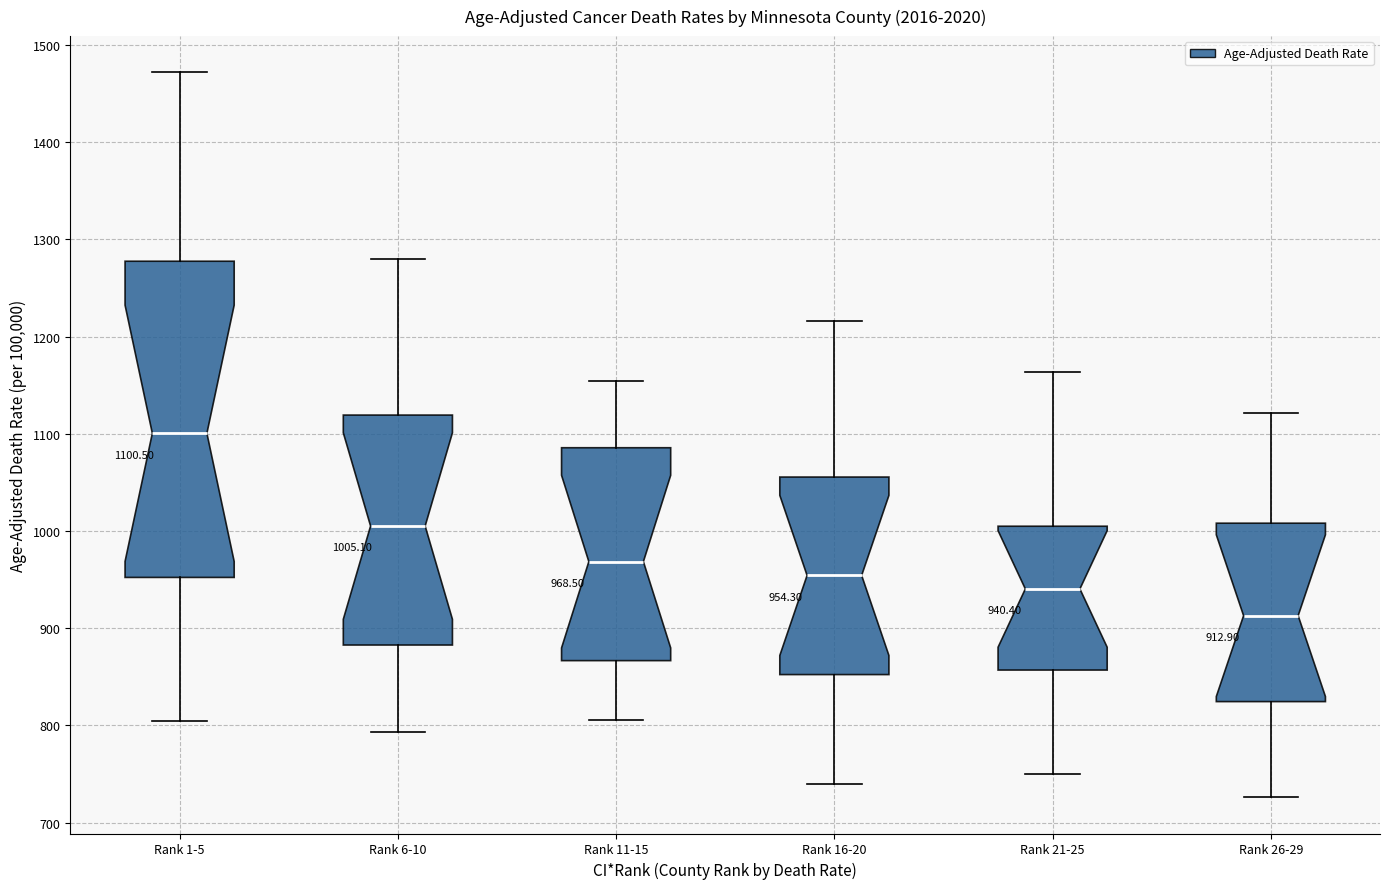

Which box is the tallest, from its lower edge to its upper edge?

Rank 1-5